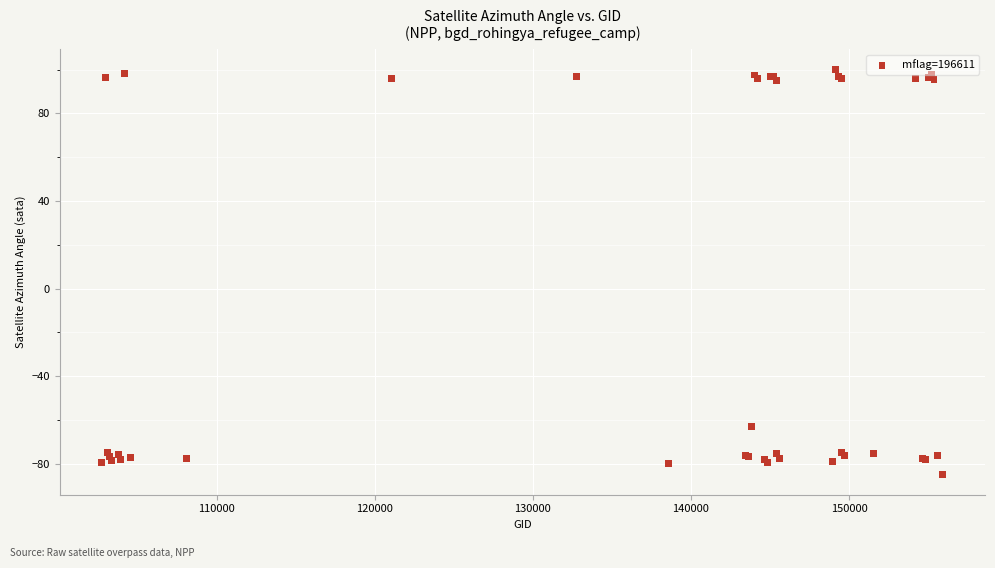

What Y value in the scatter plot is closest to 7?

-62.9